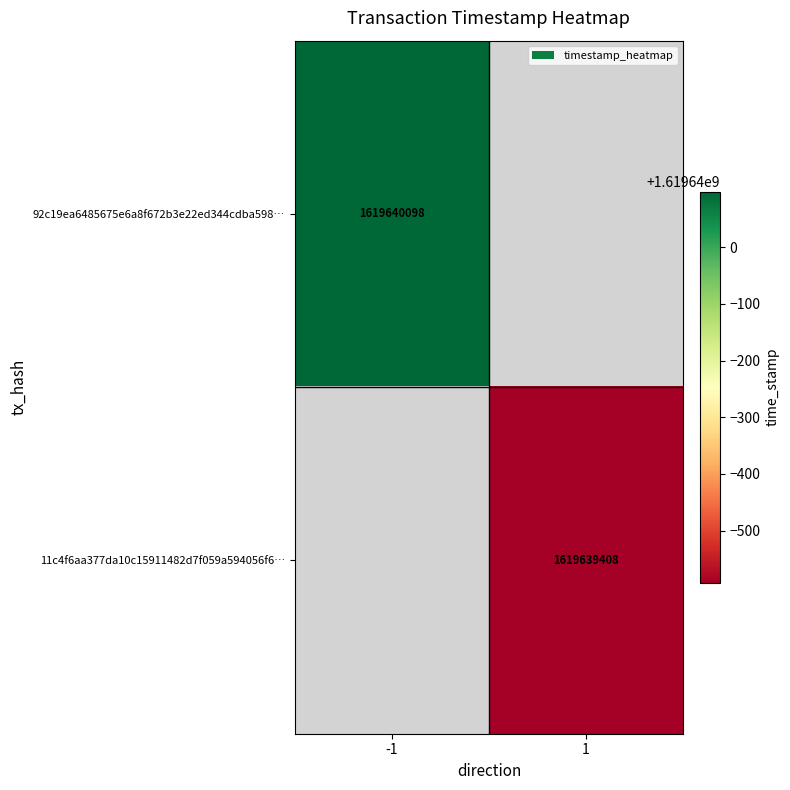

True or false: 92c19ea6485675e6a8f672b3e22ed344cdba598 has a value of -1 at 0.

True